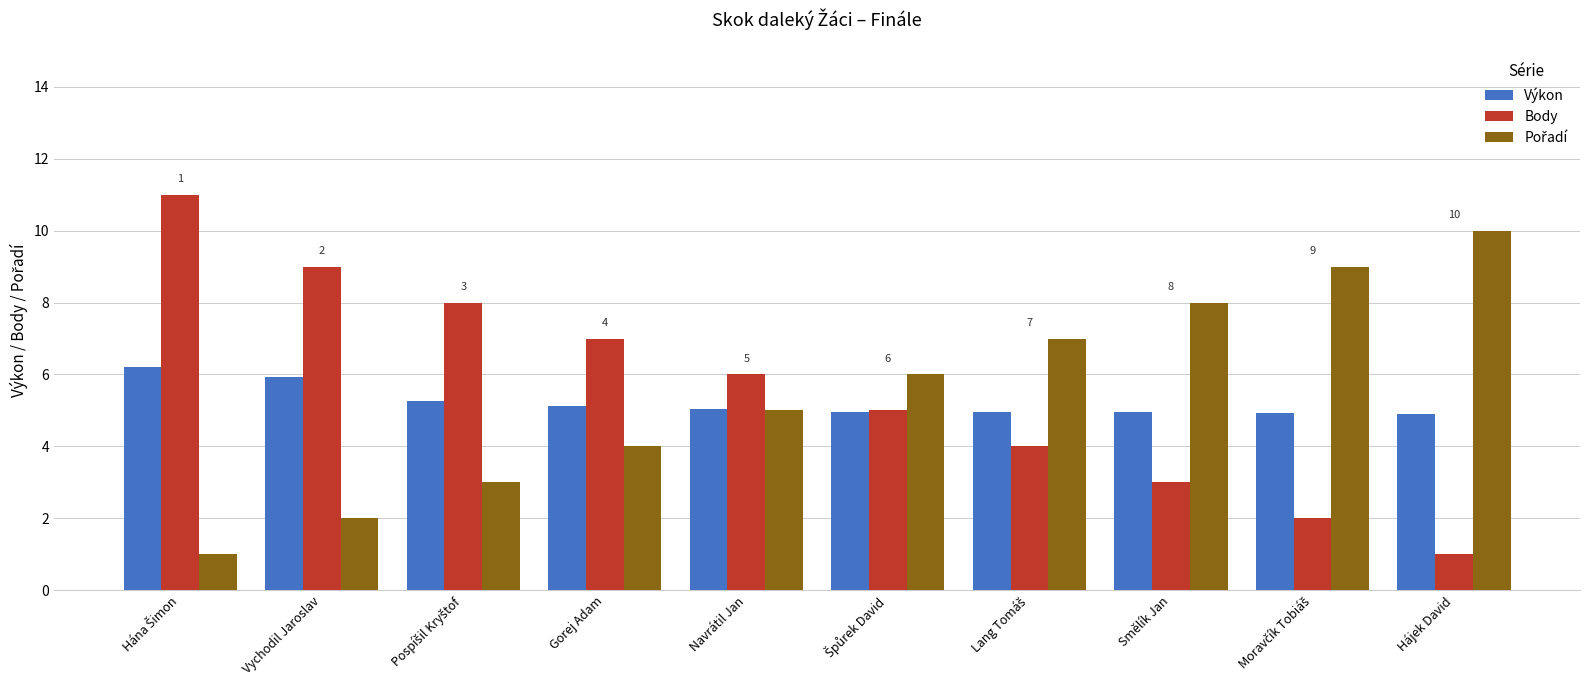

What is the average value of the Body series?

5.6